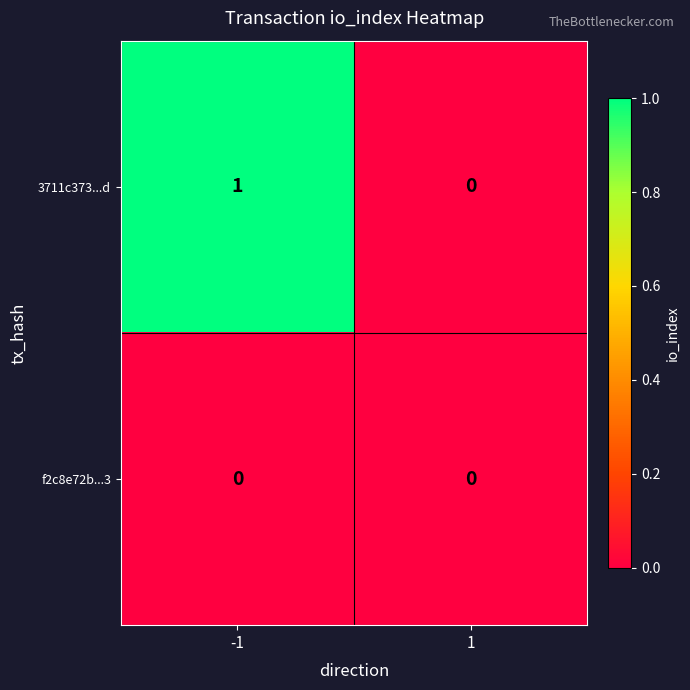

Between -1 and 1, which series saw the biggest shift?

3711c373...d